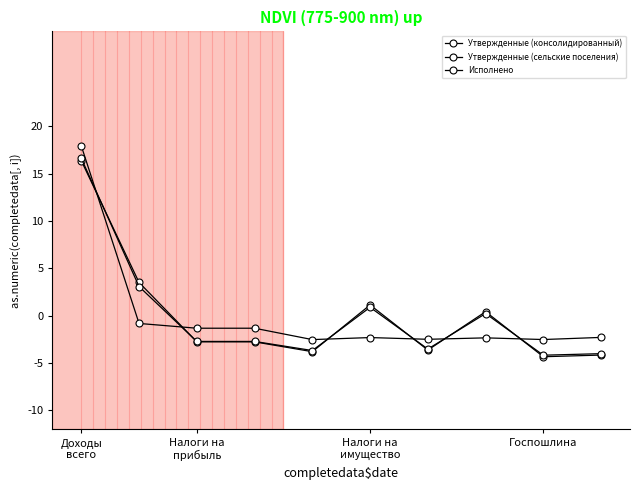

Rank the series by their average value, from highest to lowest.

Исполнено, Утвержденные (сельские поселения), Утвержденные (консолидированный)